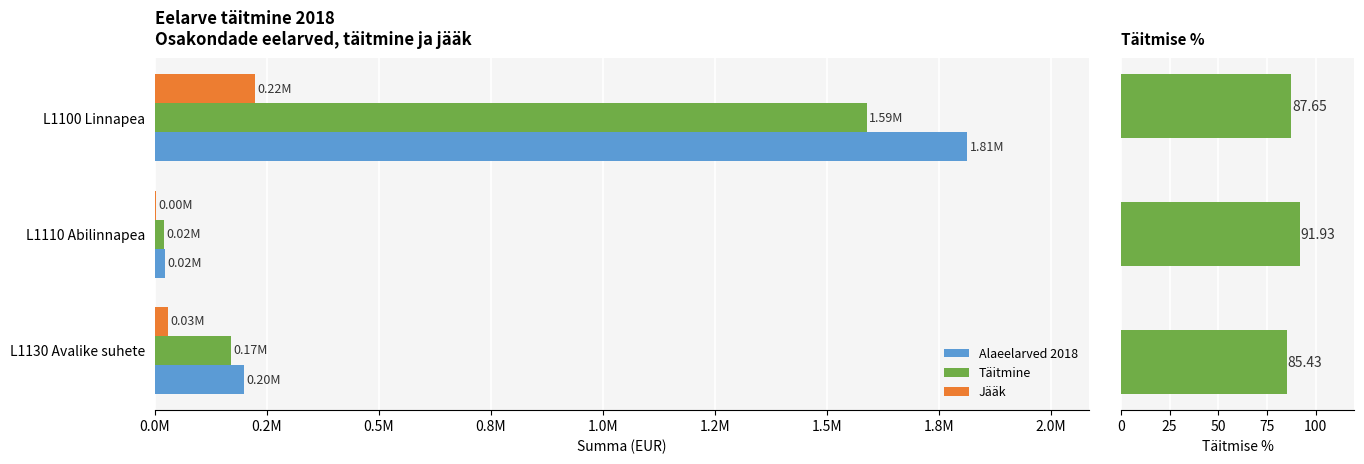

How many values in the Täitmise % series are below 87?

1